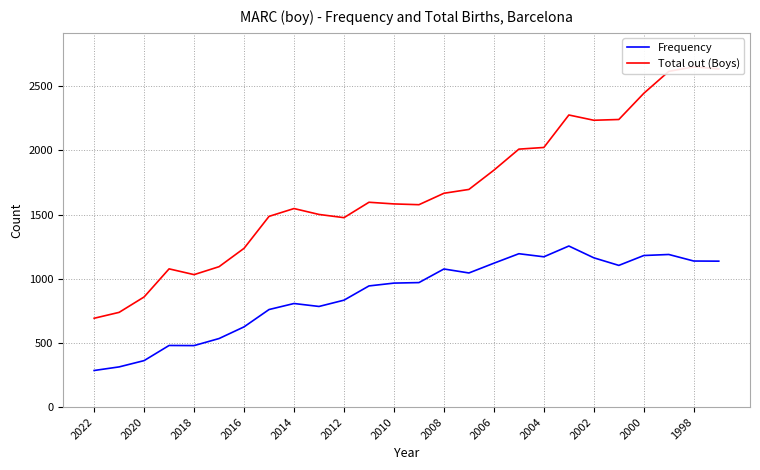

Count the number of categories in the chart.

26